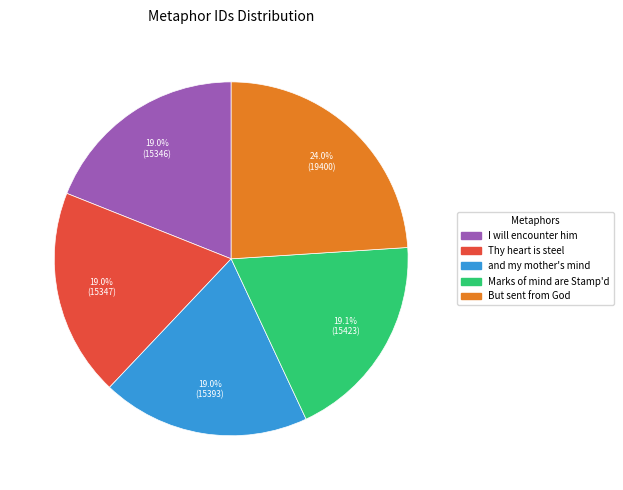

Is there any slice that represents more than half of the pie?

No